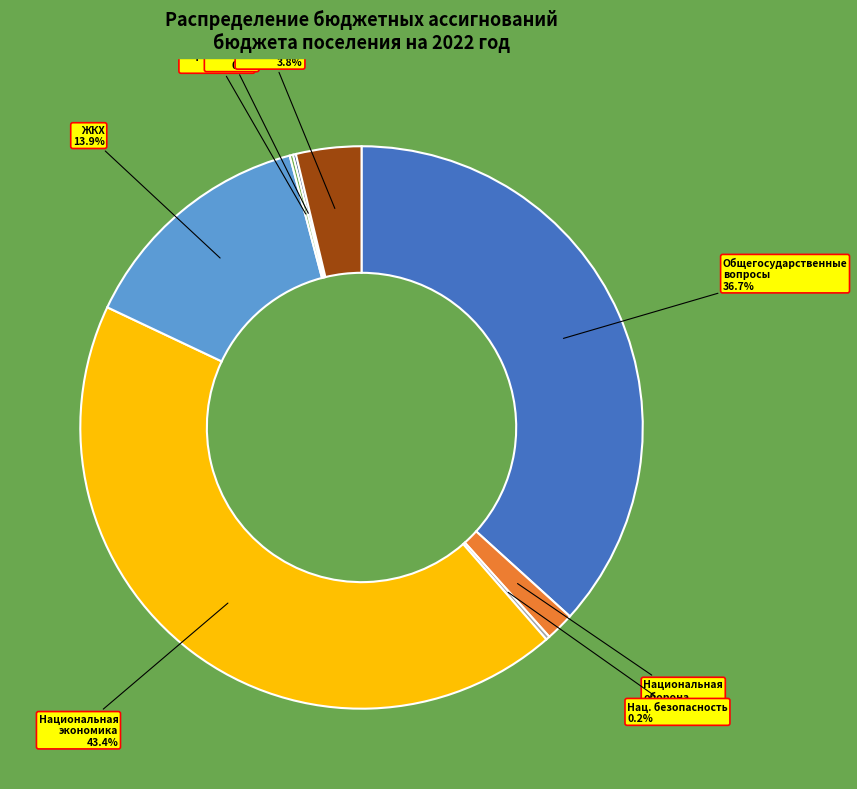

Combined, do Общегосударственные вопросы and Национальная экономика account for over 50%?

Yes